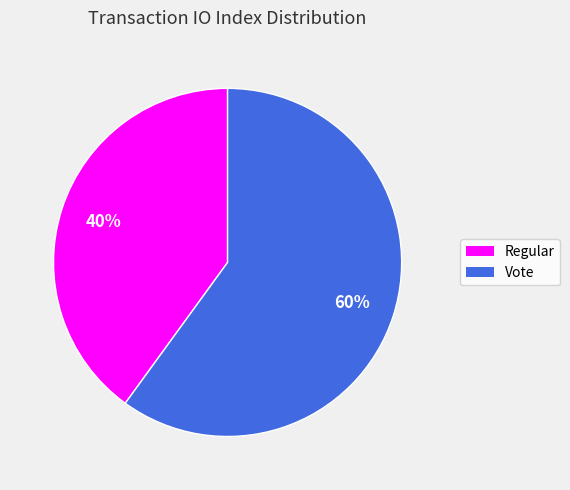

Combined, do Vote and Regular account for over 50%?

Yes